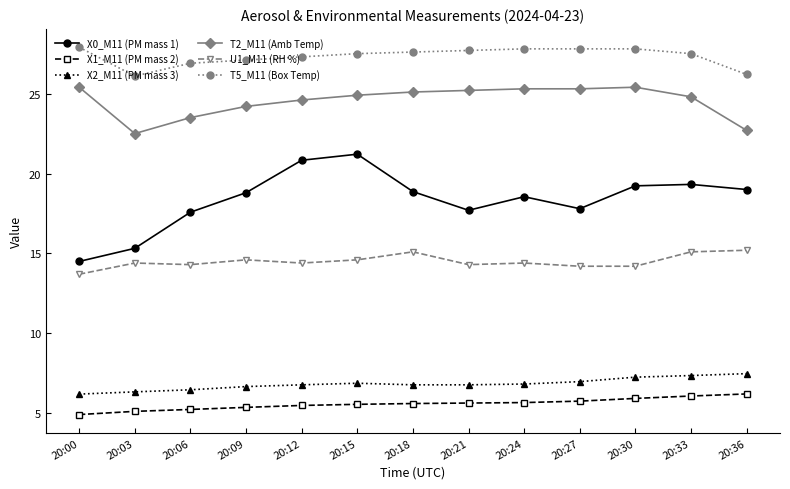

Rank the series at 20:33 from lowest to highest value.

X1_M11 (PM mass 2), X2_M11 (PM mass 3), U1_M11 (RH %), X0_M11 (PM mass 1), T2_M11 (Amb Temp), T5_M11 (Box Temp)